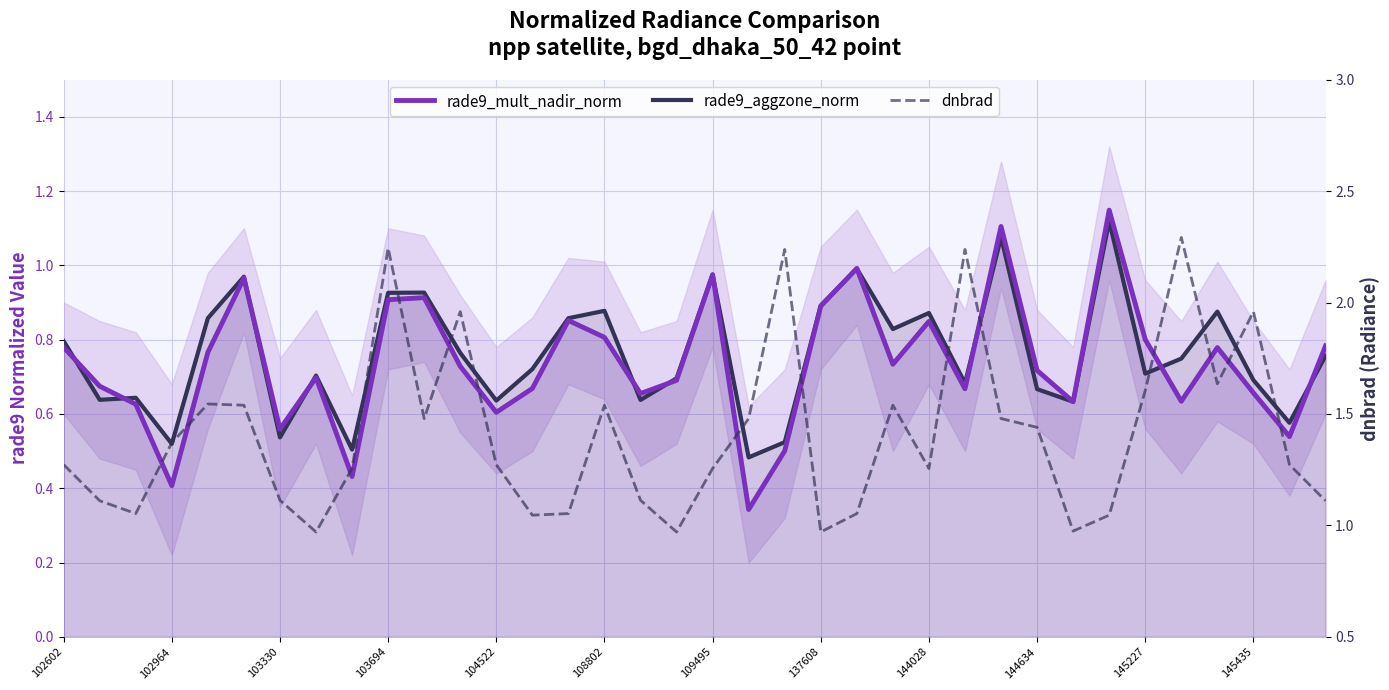

What are all the series names shown in the legend?

rade9_mult_nadir_norm, rade9_aggzone_norm, dnbrad